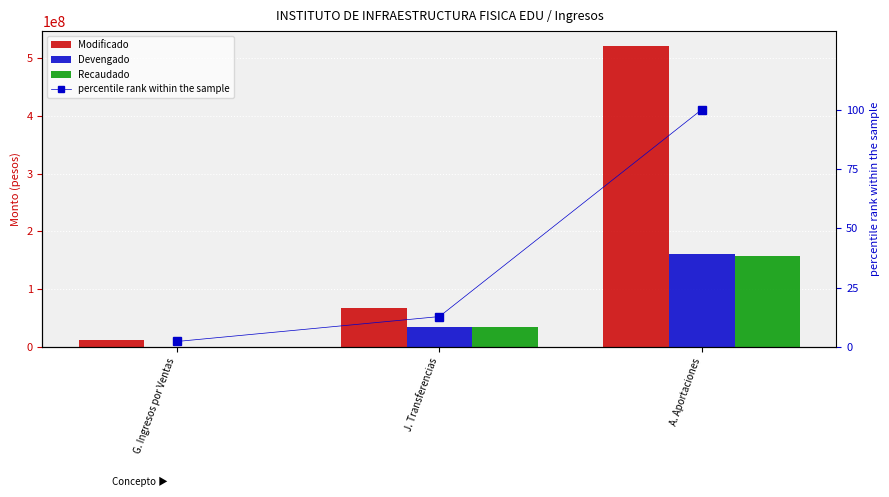

What is the label of the 3rd bar from the left?

A. Aportaciones